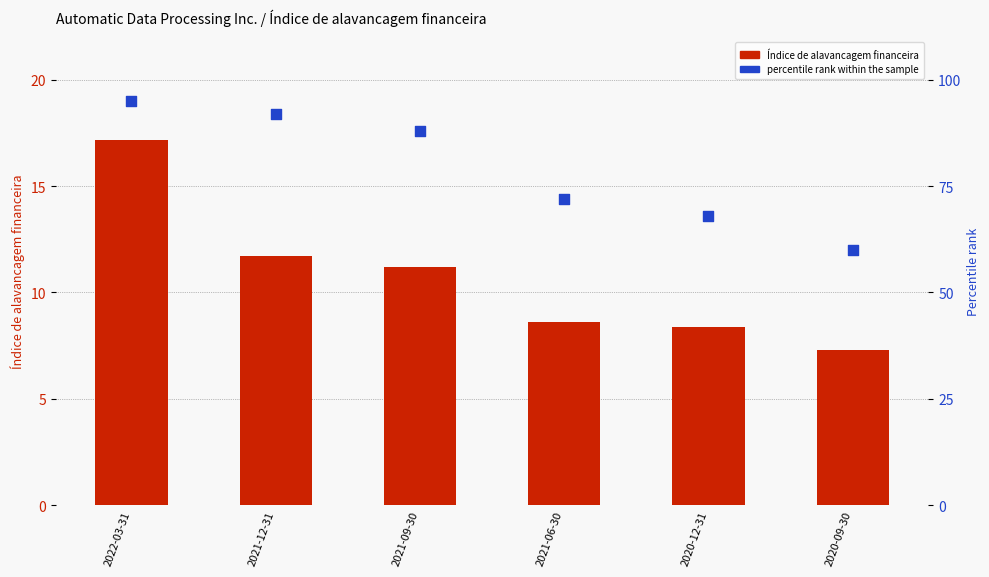

At how many categories does at least one series exceed 53?

6